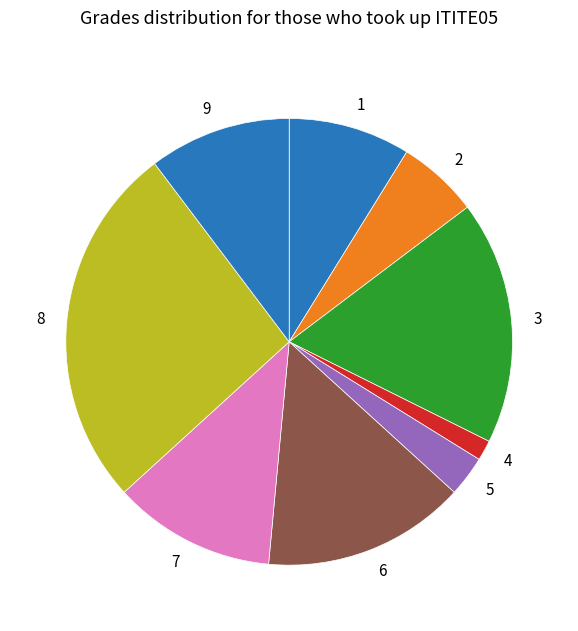

How many slices are in this pie chart?

9